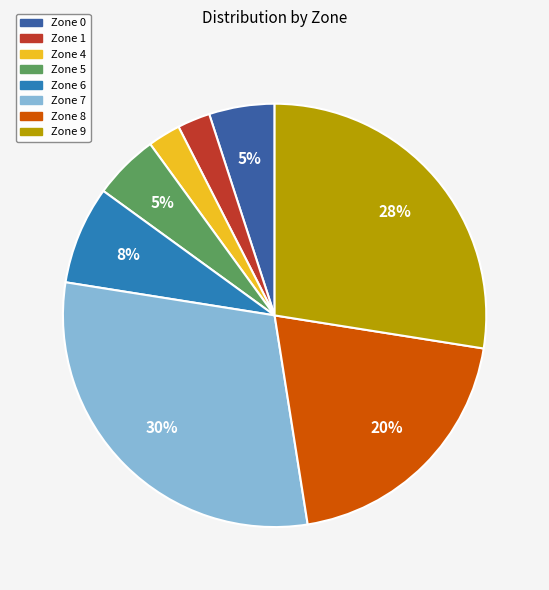

What is the ratio of the value at Zone 5 to the value at Zone 0?

1.0